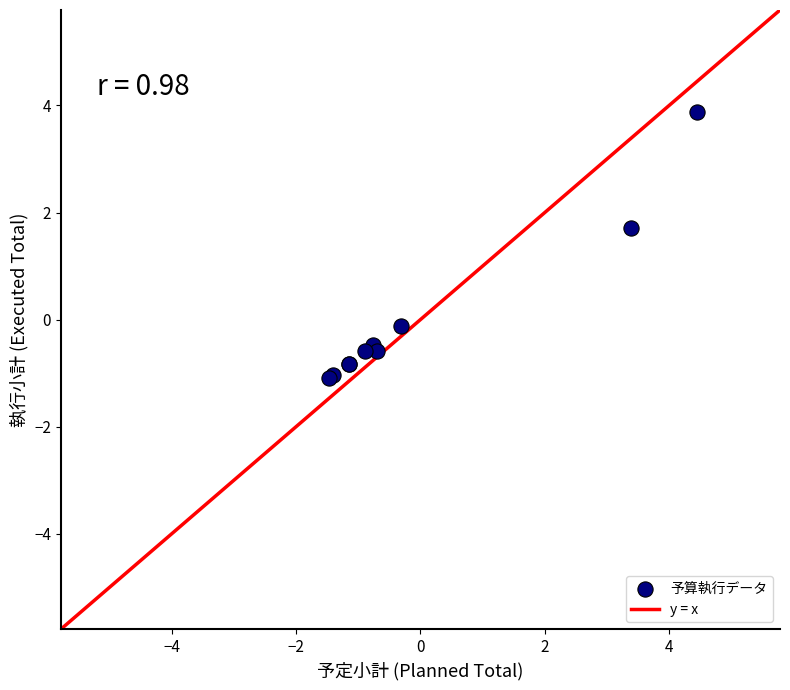

What Y value in the scatter plot is closest to 1?

1.7